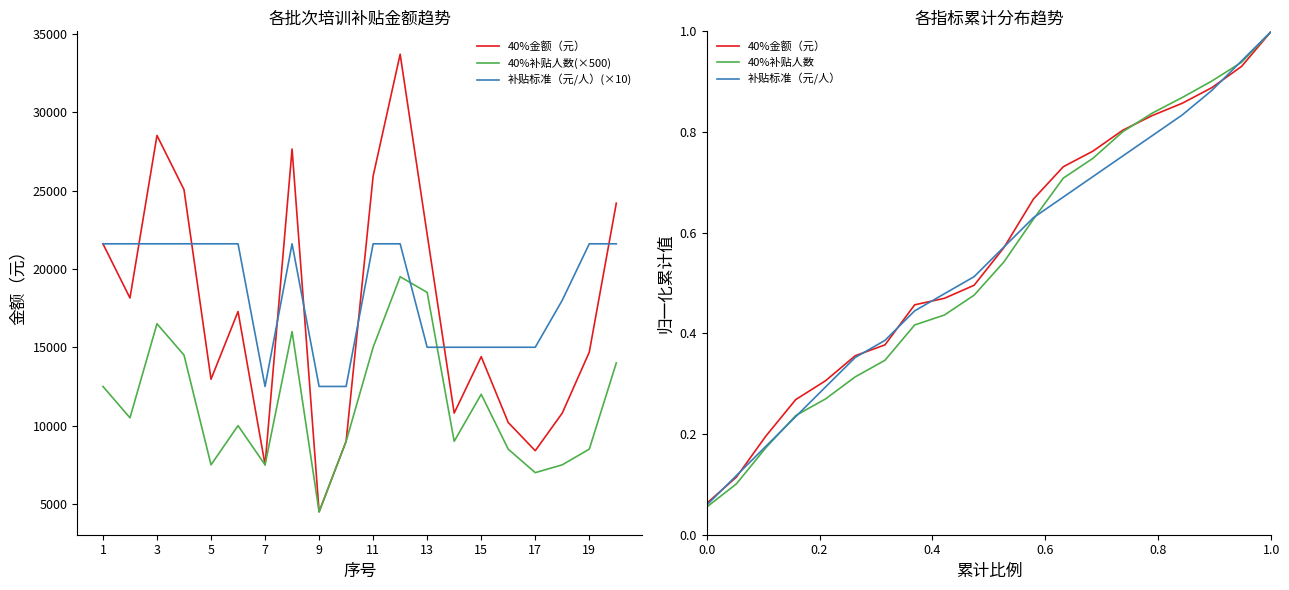

What is the sum of all 40%补贴人数 values?

10.8